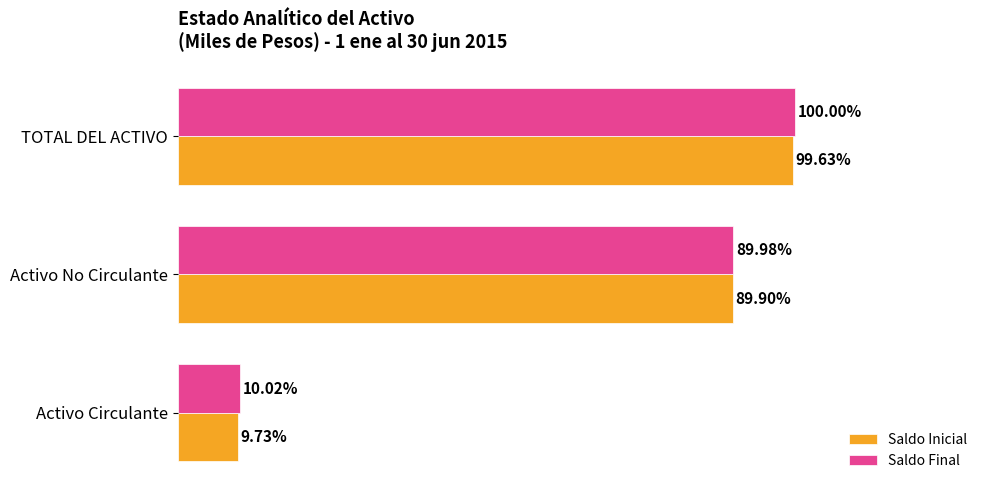

Where is Saldo Inicial nearest to the value 54?

Activo No Circulante